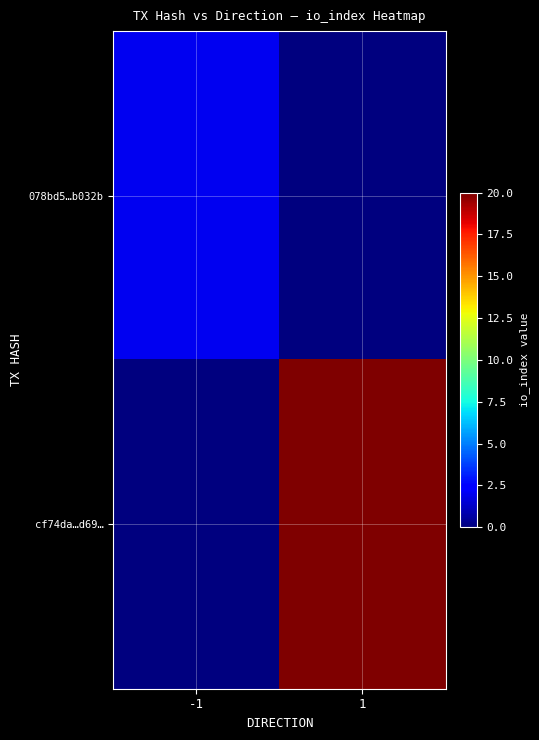

At which category is the sum across all series the highest?

1